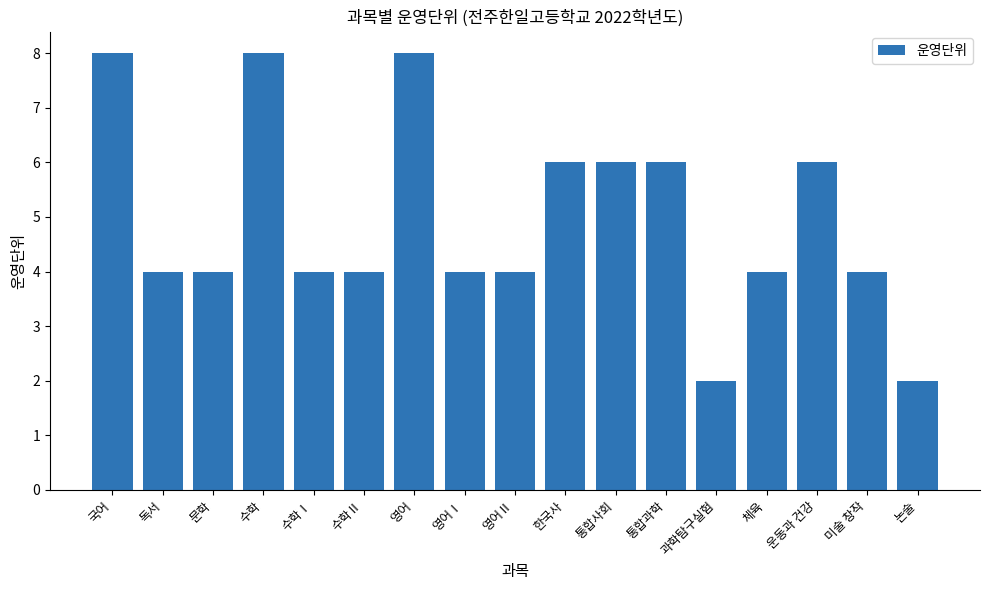

How many categories are shown in the chart?

17